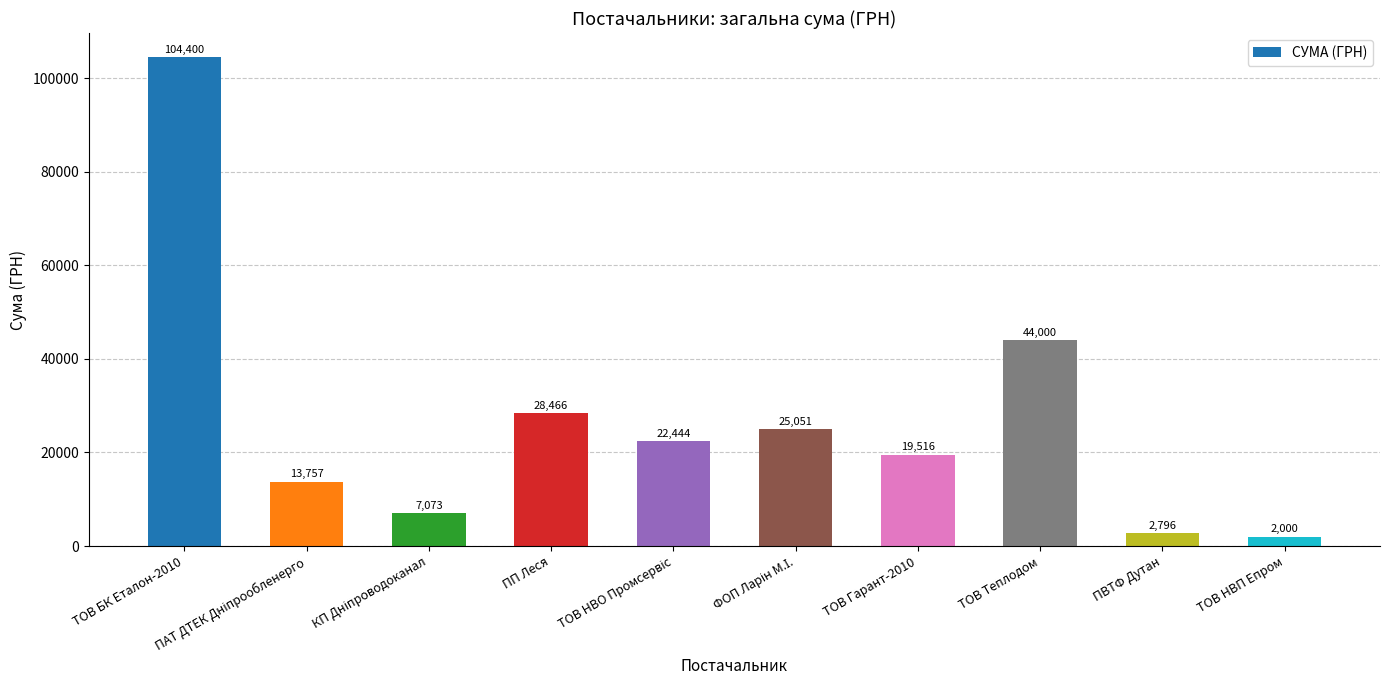

What is the greatest value displayed?

104400.0